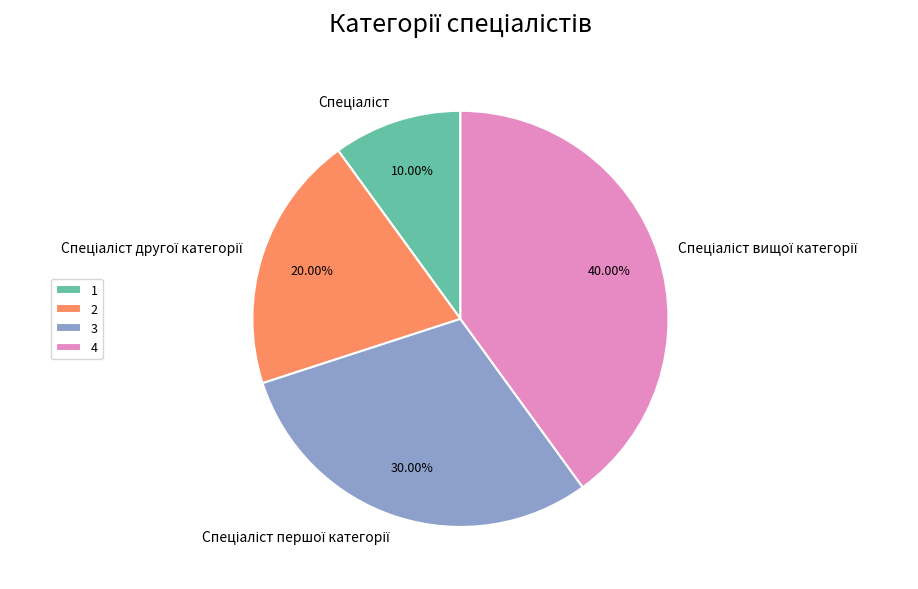

Does any single category account for the majority?

No